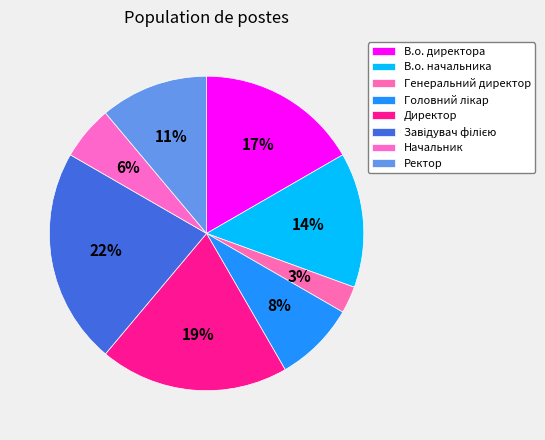

How many slices are in this pie chart?

8